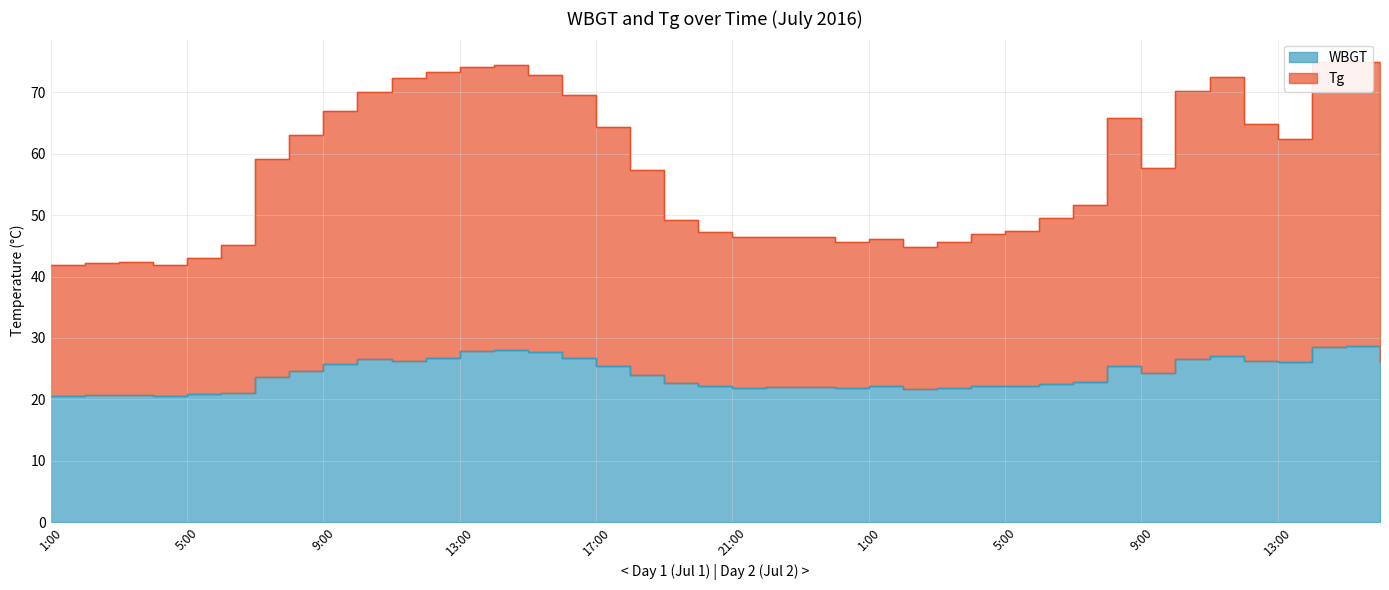

What is the maximum value shown in the chart?

75.0